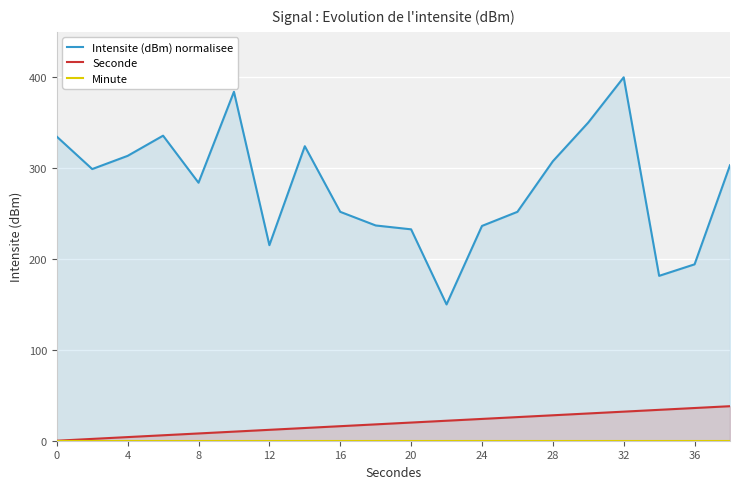

The value of Seconde at 36 is 64. True or false?

False